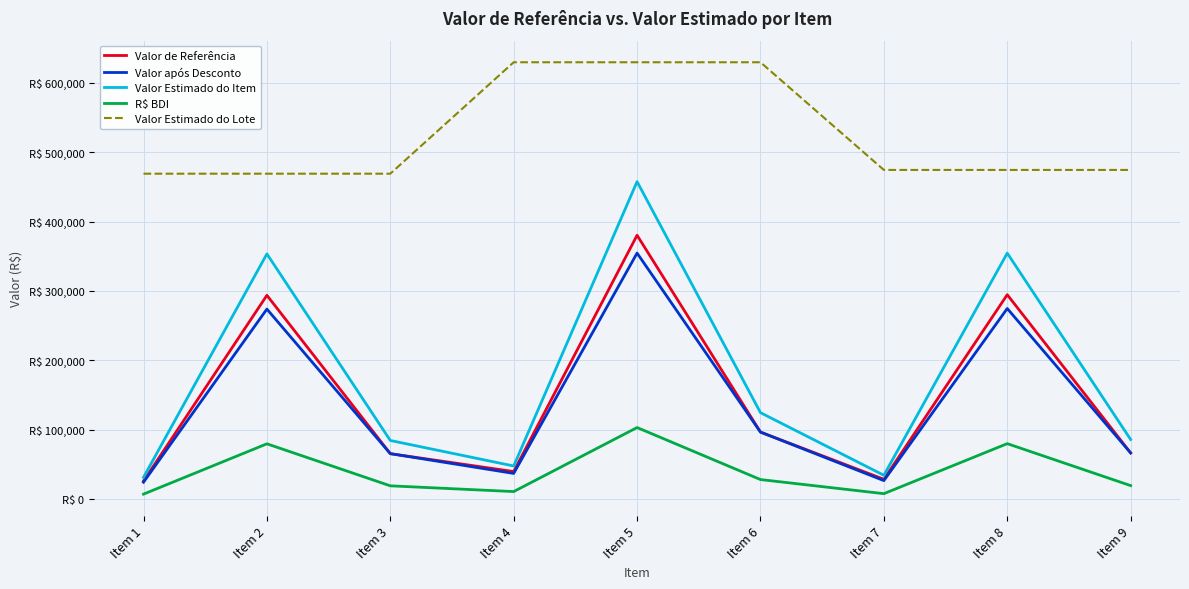

What are all the series names shown in the legend?

Valor de Referência, Valor após Desconto, Valor Estimado do Item, R$ BDI, Valor Estimado do Lote